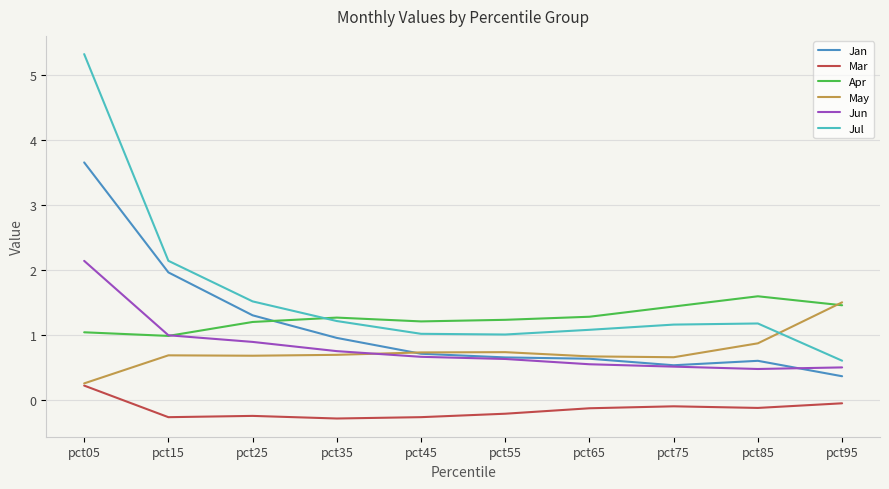

True or false: Jan and Mar intersect in this chart.

False